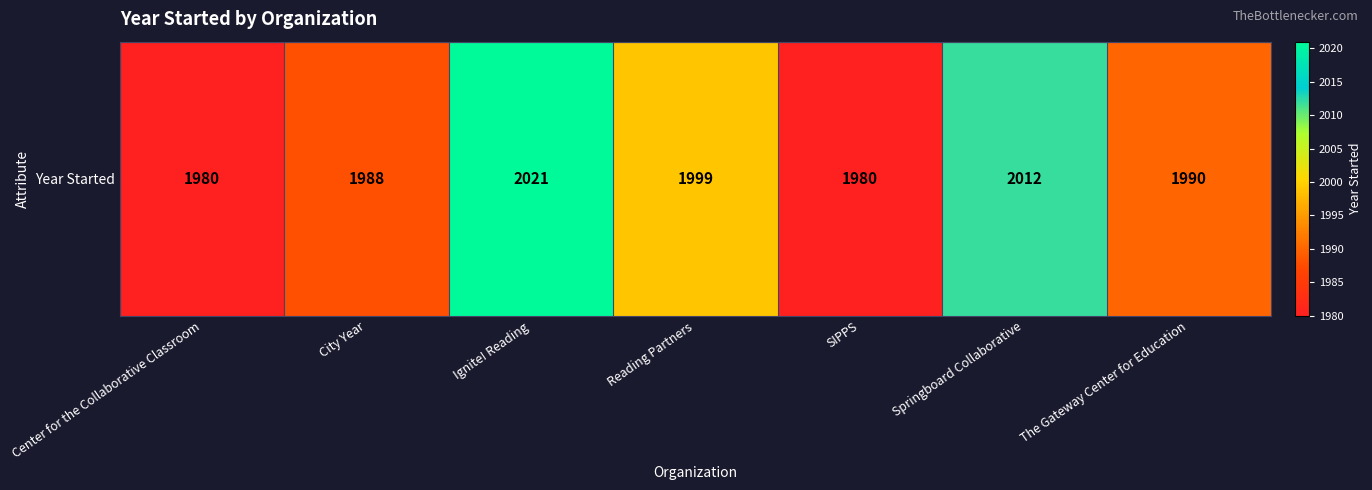

Count the number of categories in the chart.

7